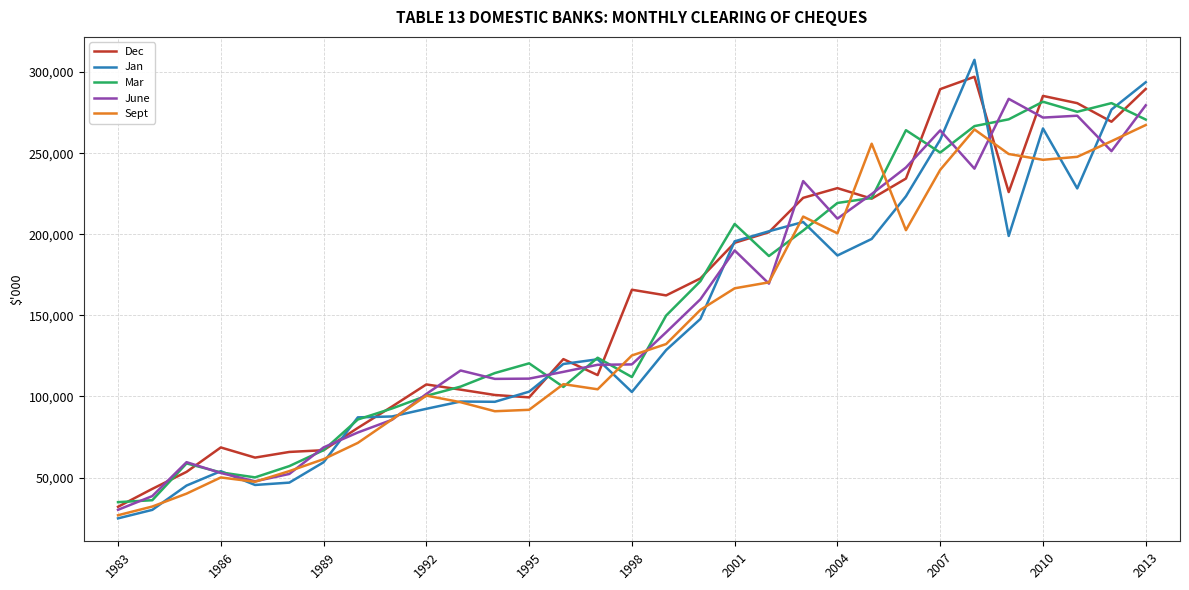

Which series has the largest range (max minus min)?

Jan